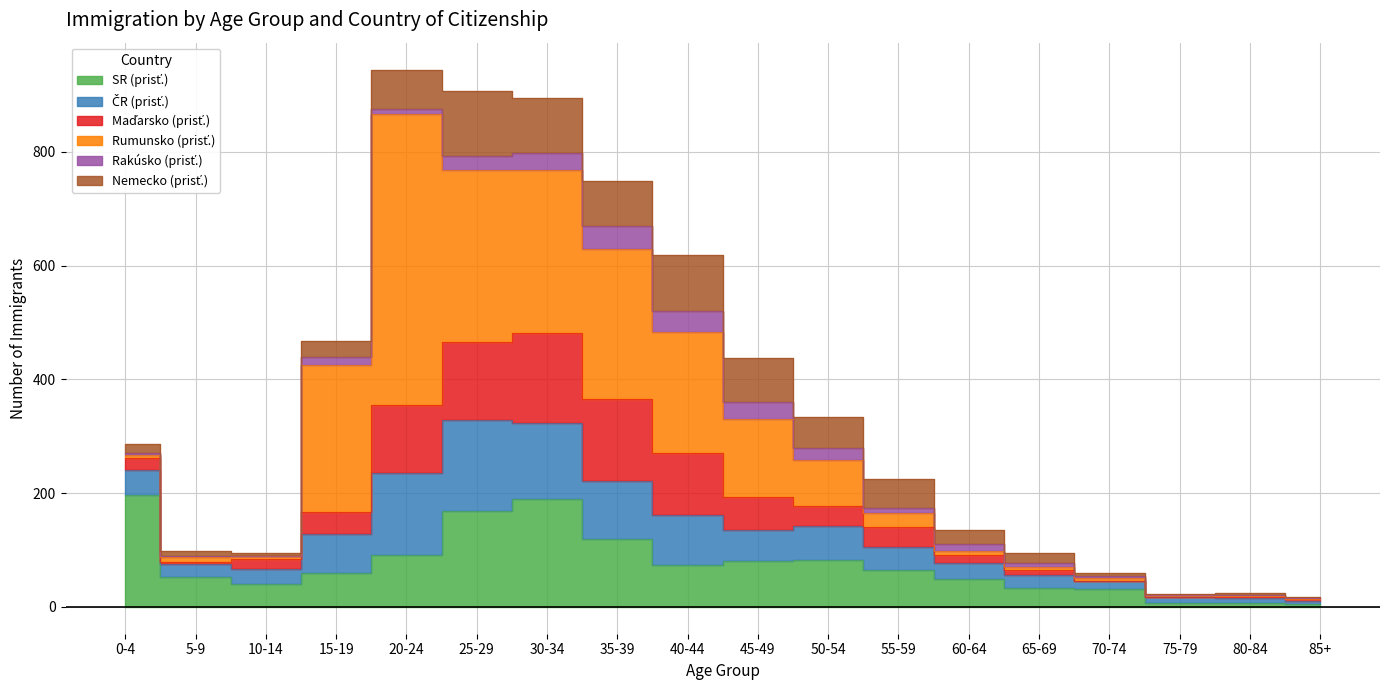

At which label is Maďarsko (prisť.) closest to 79?

45-49